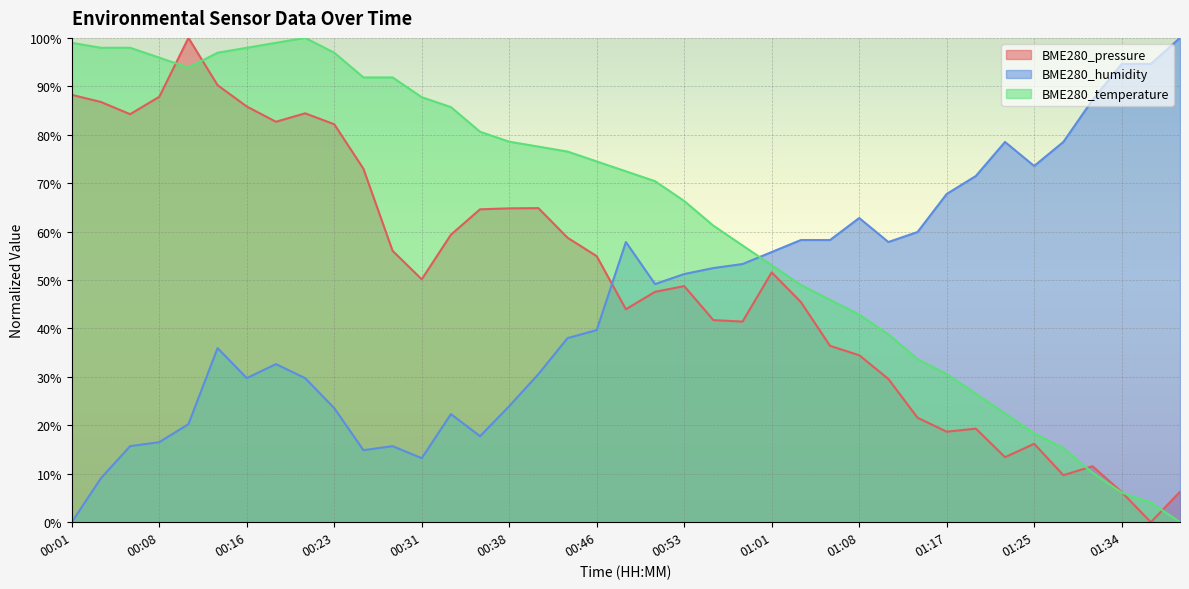

At which category does BME280_pressure reach its first local peak?

00:11